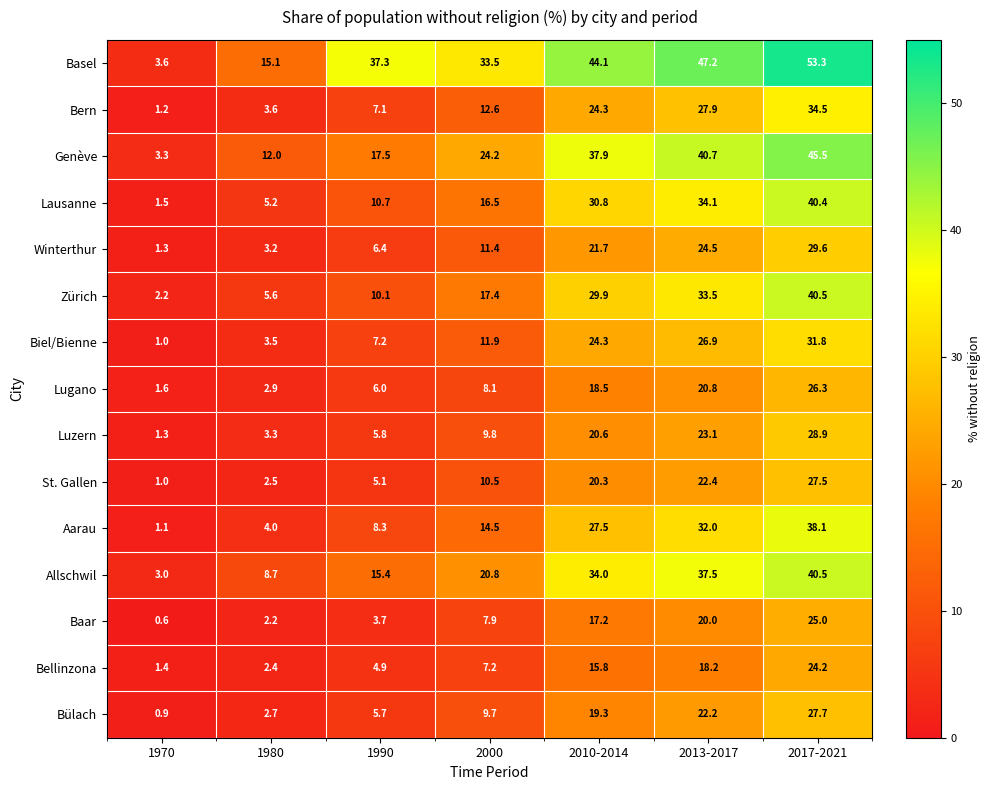

Which series has the largest total across all categories?

Basel